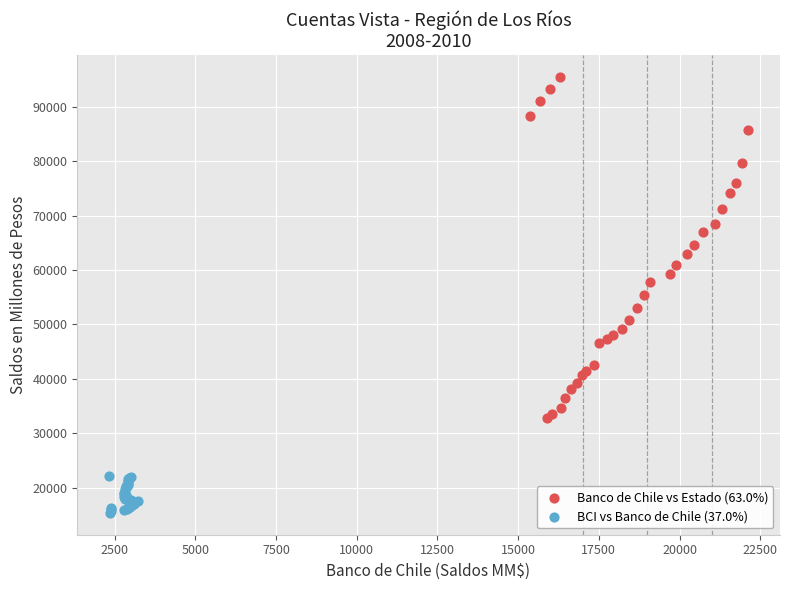

Which series has the widest spread of Y values?

Banco de Chile vs Estado (63.0%)